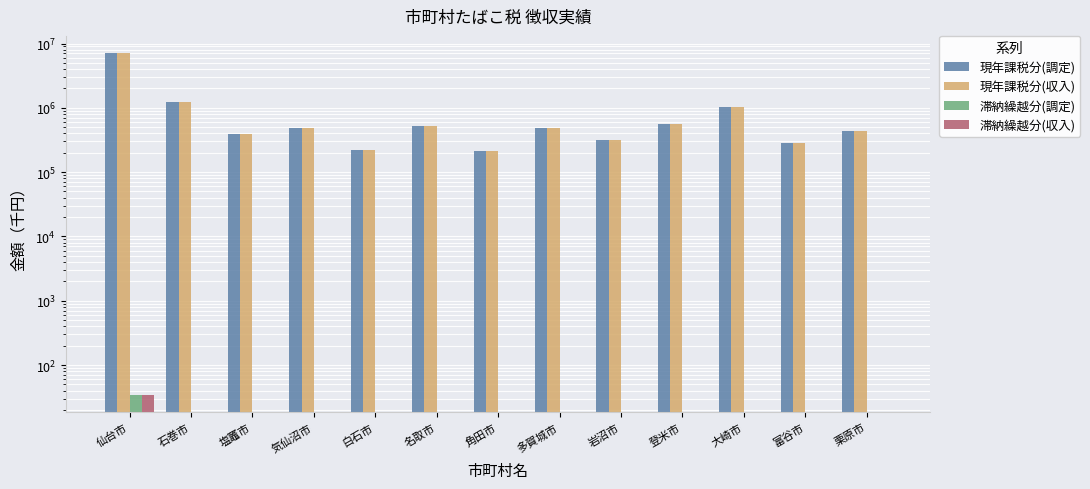

Which category has the highest value in the 現年課税分(収入) series?

仙台市